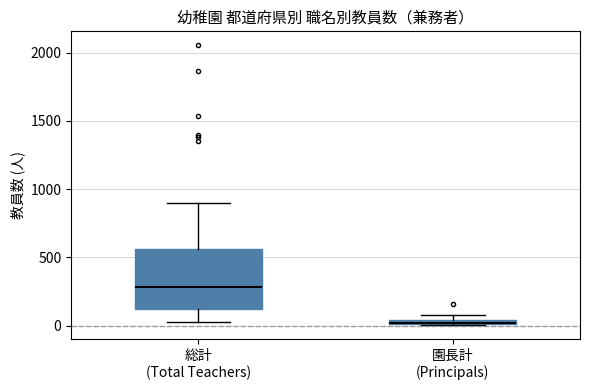

Where is the lower edge of the box for 園長計 (Principals) on the y-axis? The values are not printed on the chart, so give them approximately, as read against the axis.

0